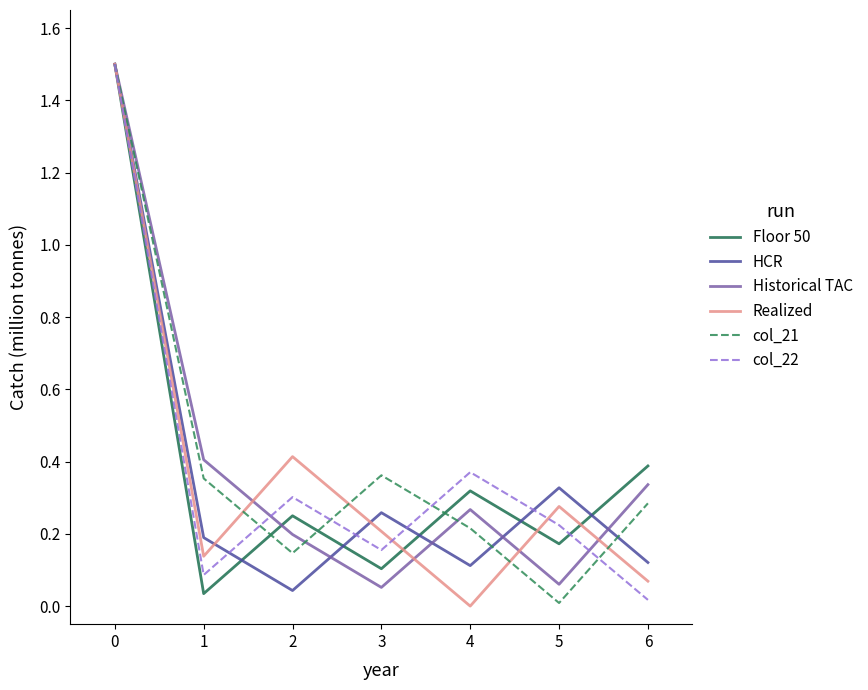

What is the total value across all series at 0?

9.0